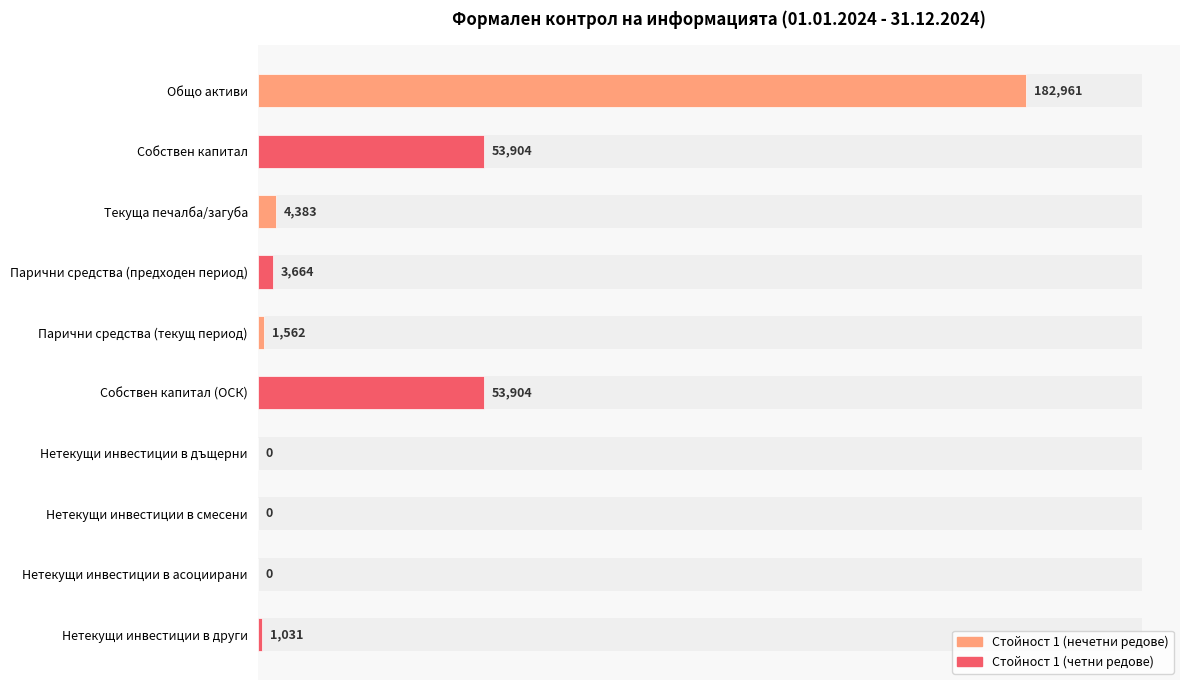

Reading bottom to top, transcribe all the data shown in this chart.

Нетекущи инвестиции в други=1031	Нетекущи инвестиции в асоциирани=0	Нетекущи инвестиции в смесени=0	Нетекущи инвестиции в дъщерни=0	Собствен капитал (ОСК)=53904	Парични средства (текущ период)=1562	Парични средства (предходен период)=3664	Текуща печалба/загуба=4383	Собствен капитал=53904	Общо активи=182961